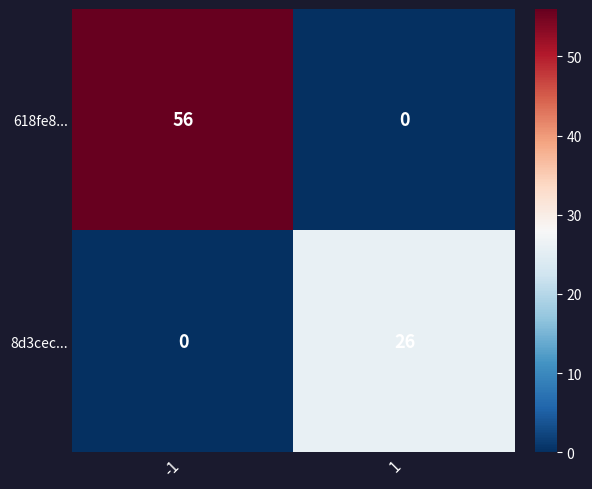

What is the approximate value of 8d3cec... at 1?

26